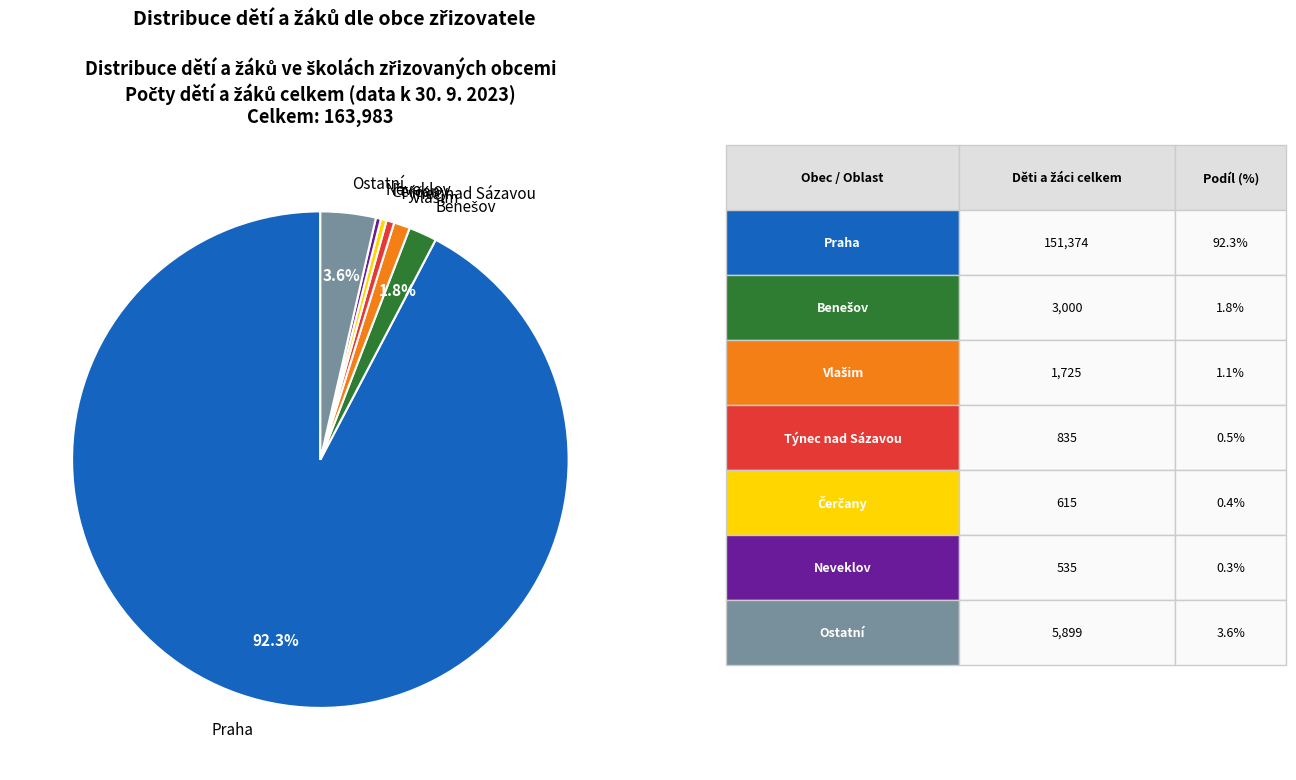

Which category has the biggest portion of the pie?

Praha